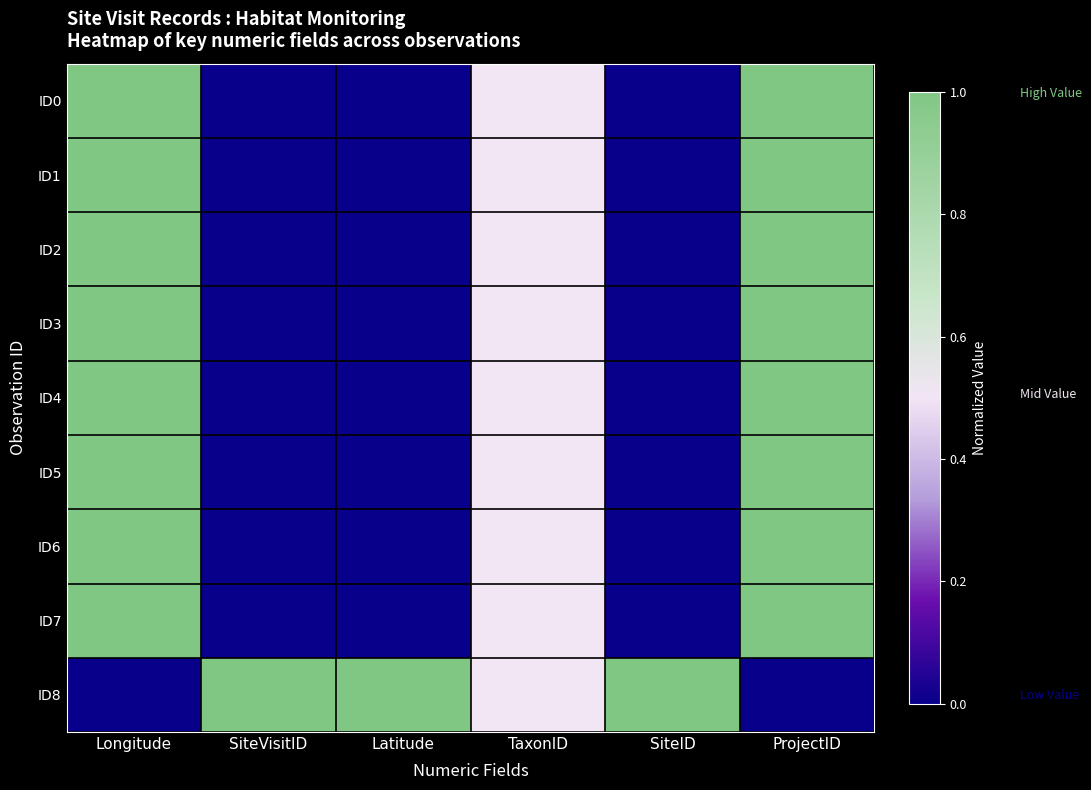

At how many categories does at least one series exceed 0?

6